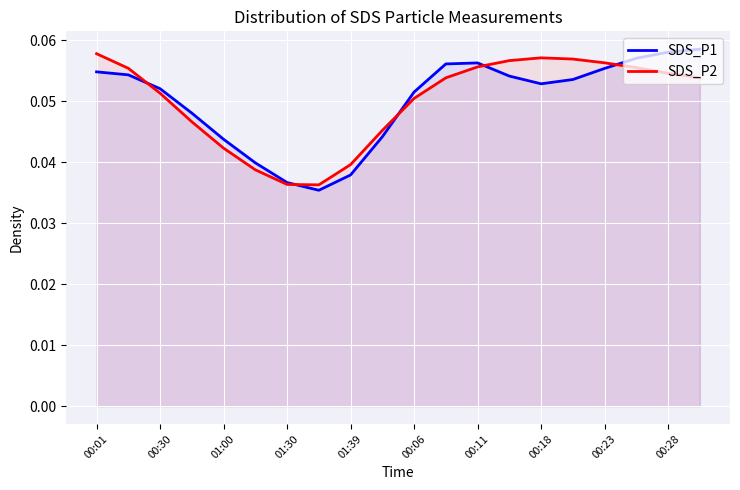

True or false: SDS_P2 and SDS_P1 intersect in this chart.

True